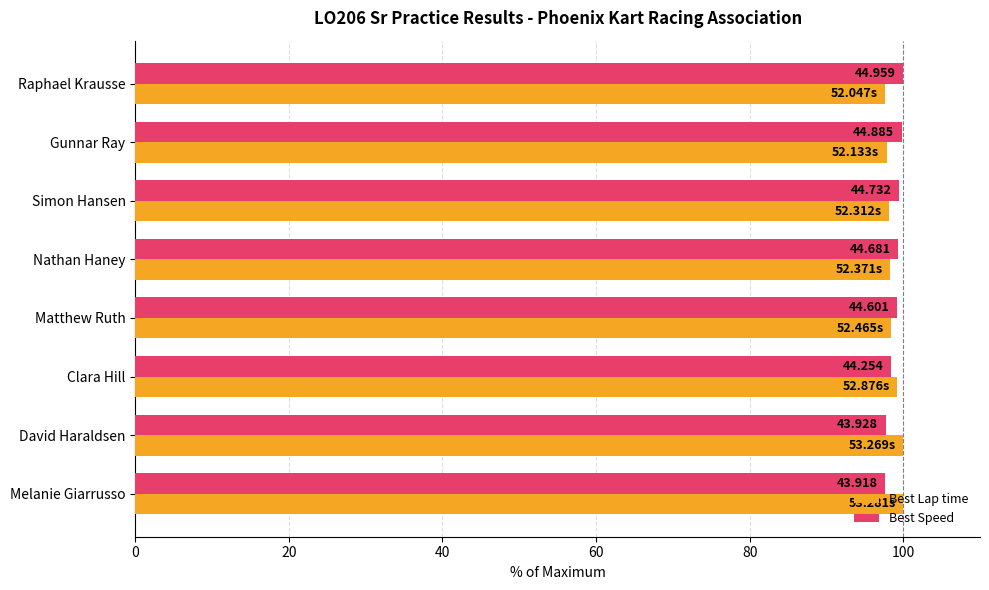

What are all the series names shown in the legend?

Best Lap time, Best Speed